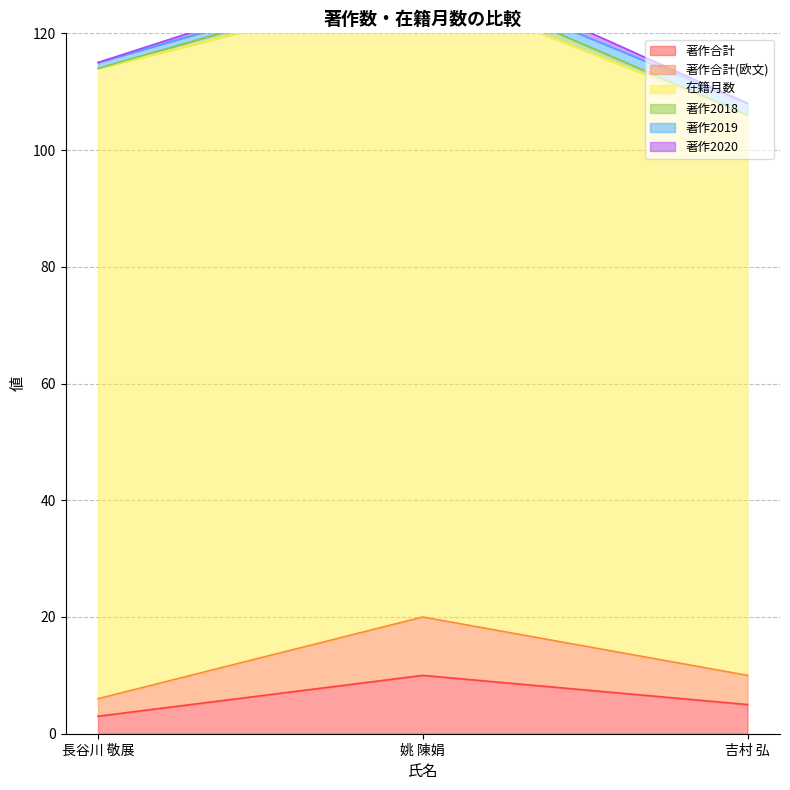

What is the maximum value shown in the chart?

108